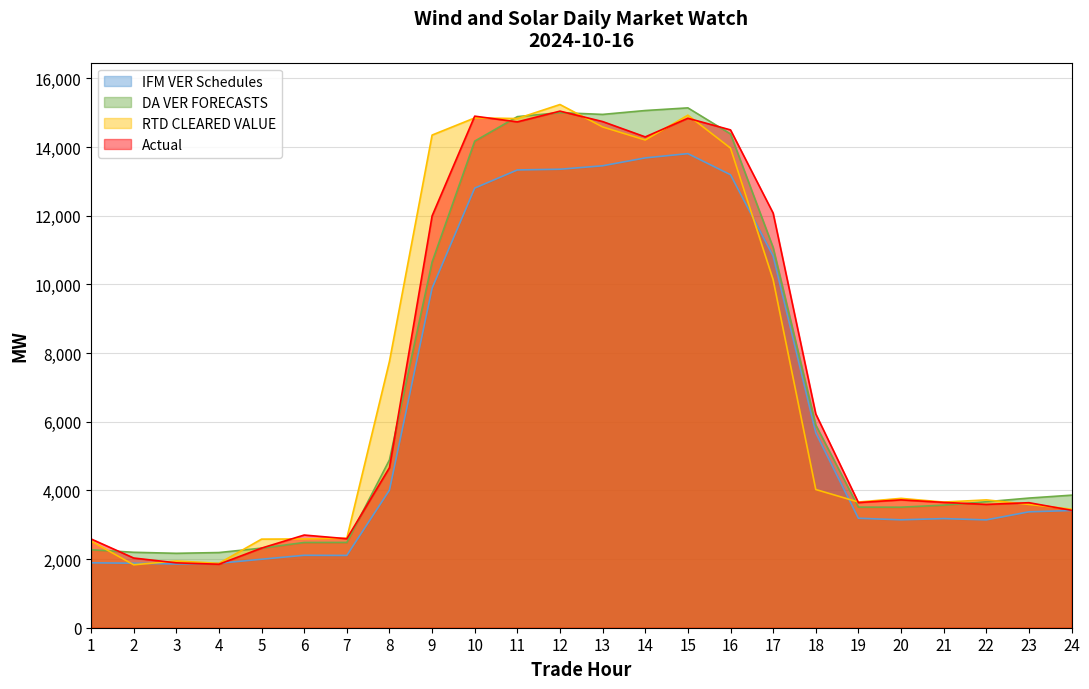

At which category does RTD CLEARED VALUE reach its first local valley?

2